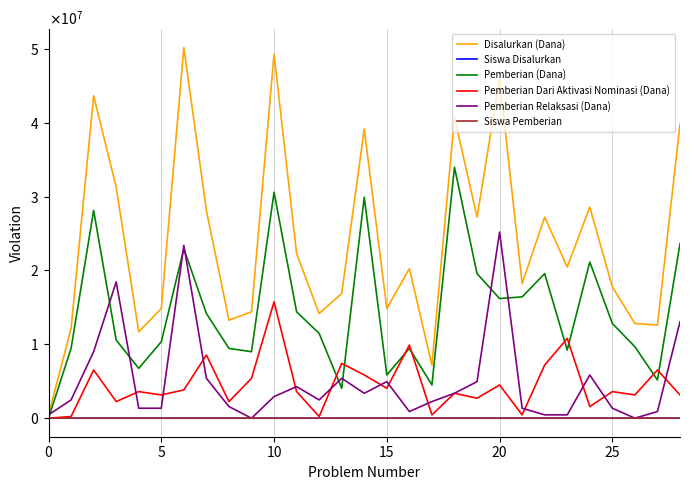

Is this an area chart (filled region under the line)?

No